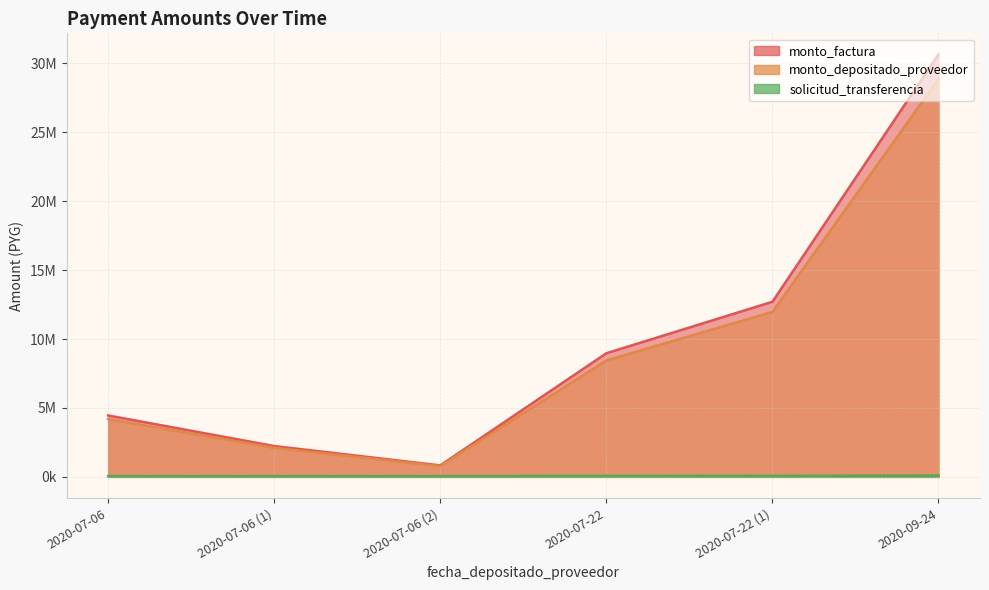

At how many categories does at least one series exceed 2720905?

4